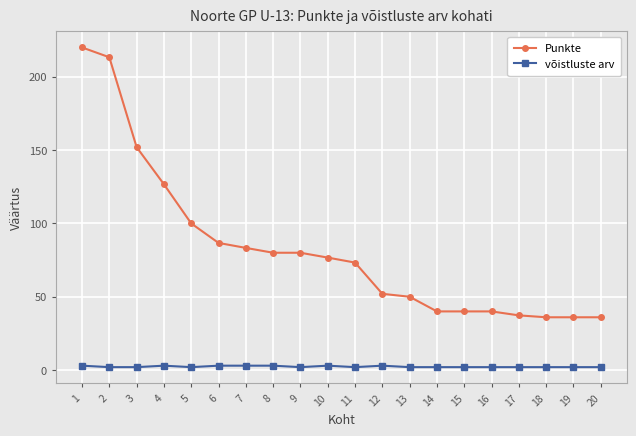

Which series changed the most between 4 and 13?

Punkte